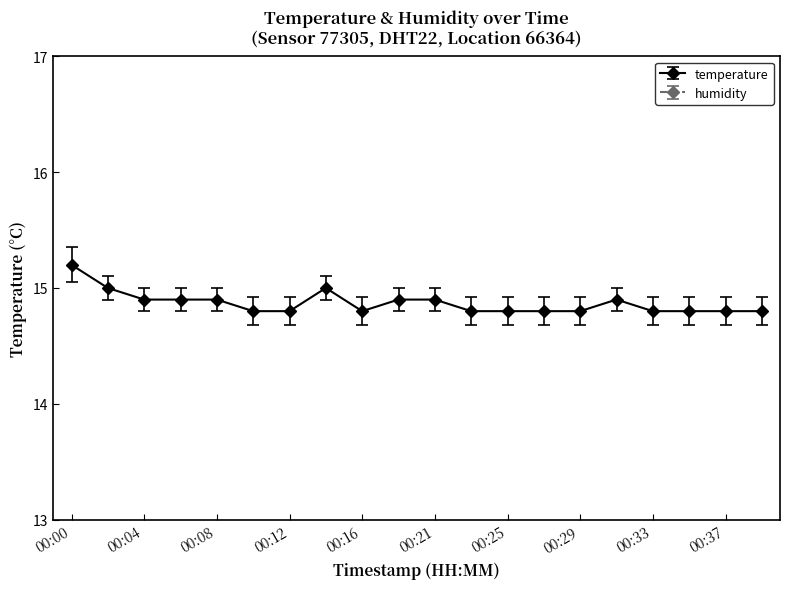

Reading right to left, list all the values displayed in this chart.

00:39=14.8	00:37=14.8	00:35=14.8	00:33=14.8	00:31=14.9	00:29=14.8	00:27=14.8	00:25=14.8	00:23=14.8	00:21=14.9	00:19=14.9	00:16=14.8	00:14=15.0	00:12=14.8	00:10=14.8	00:08=14.9	00:06=14.9	00:04=14.9	00:02=15.0	00:00=15.2